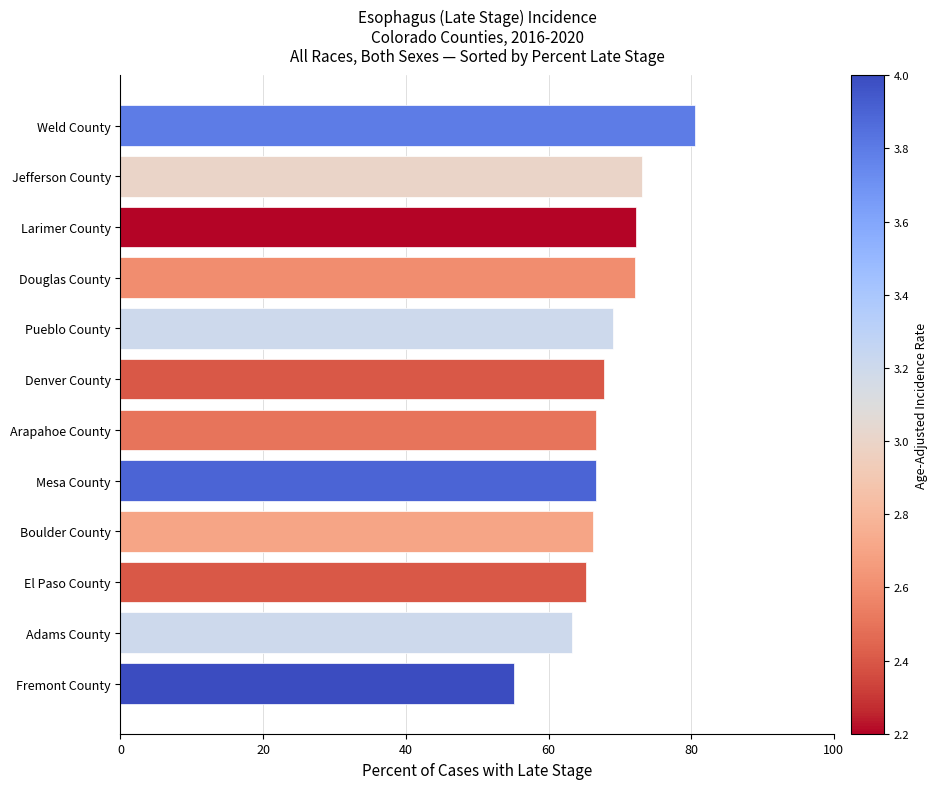

What is the difference between the maximum and second lowest values?

17.3